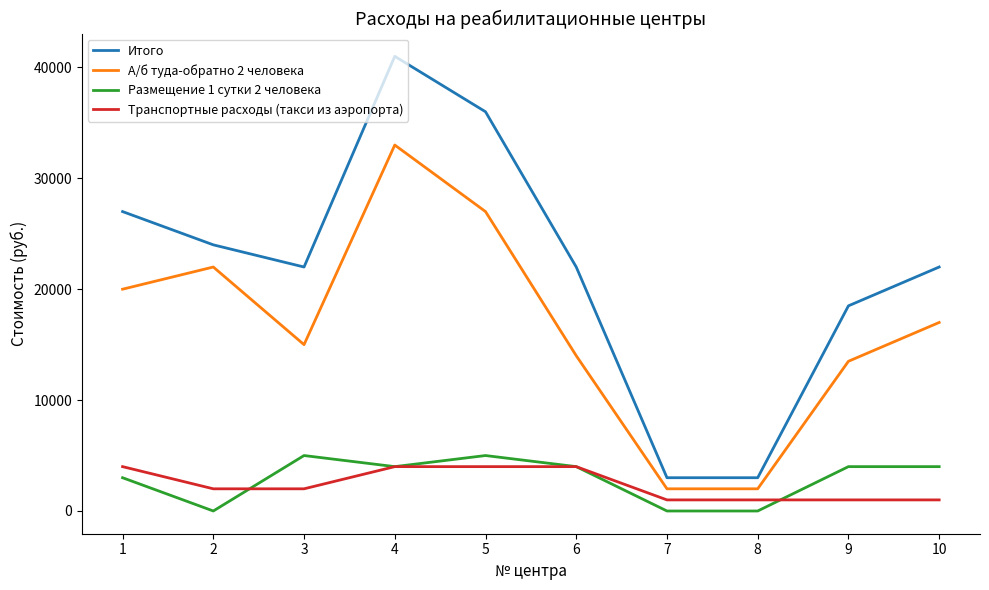

What is the minimum value for Транспортные расходы (такси из аэропорта)?

1000